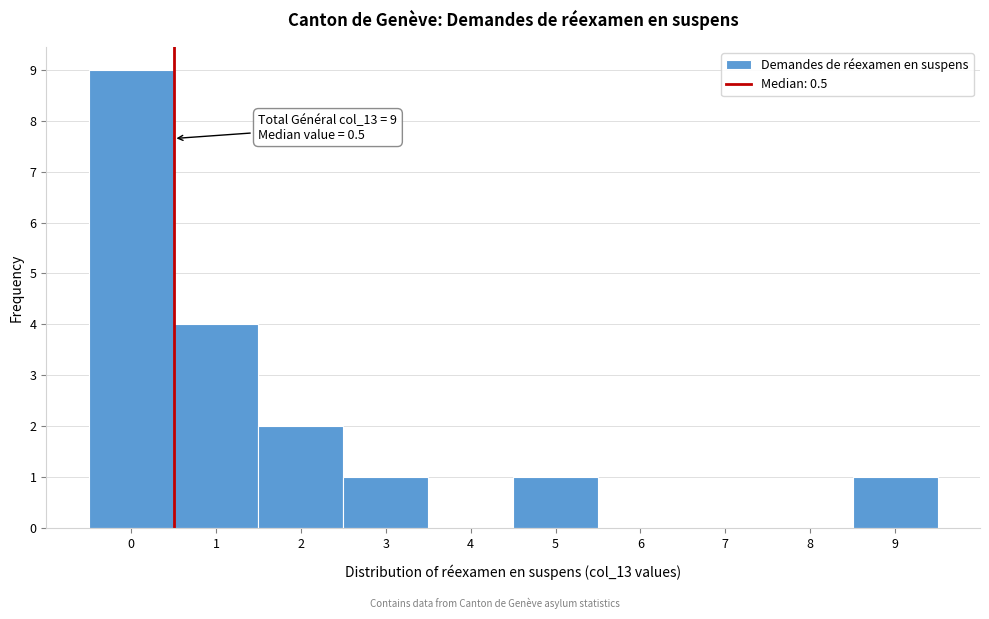

Over which range of the x-axis is the bar tallest?

-0.5 to 0.5